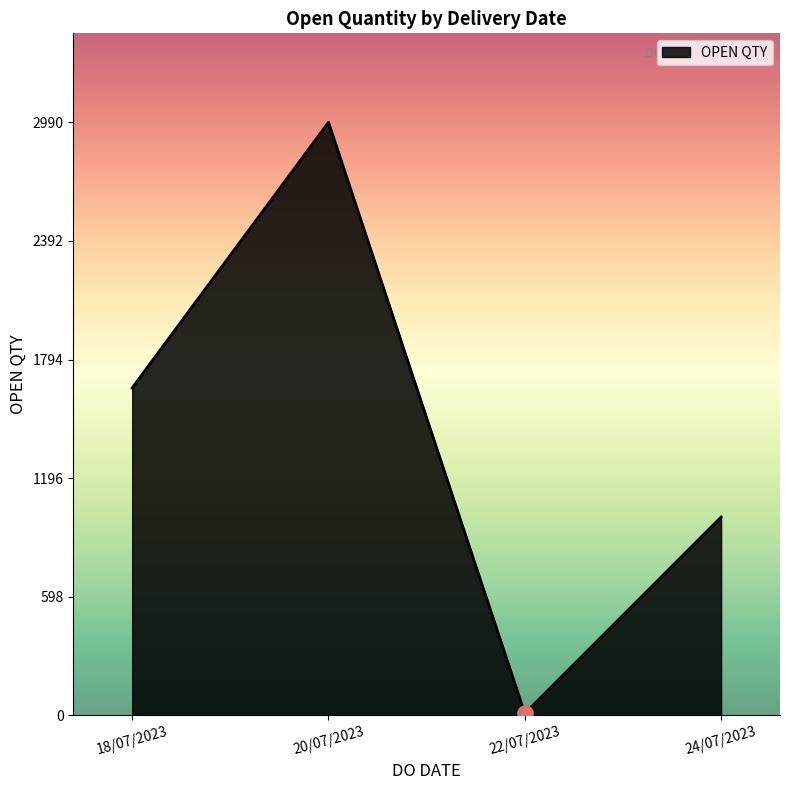

What is the change in value from 20/07/2023 to 24/07/2023?

-1990